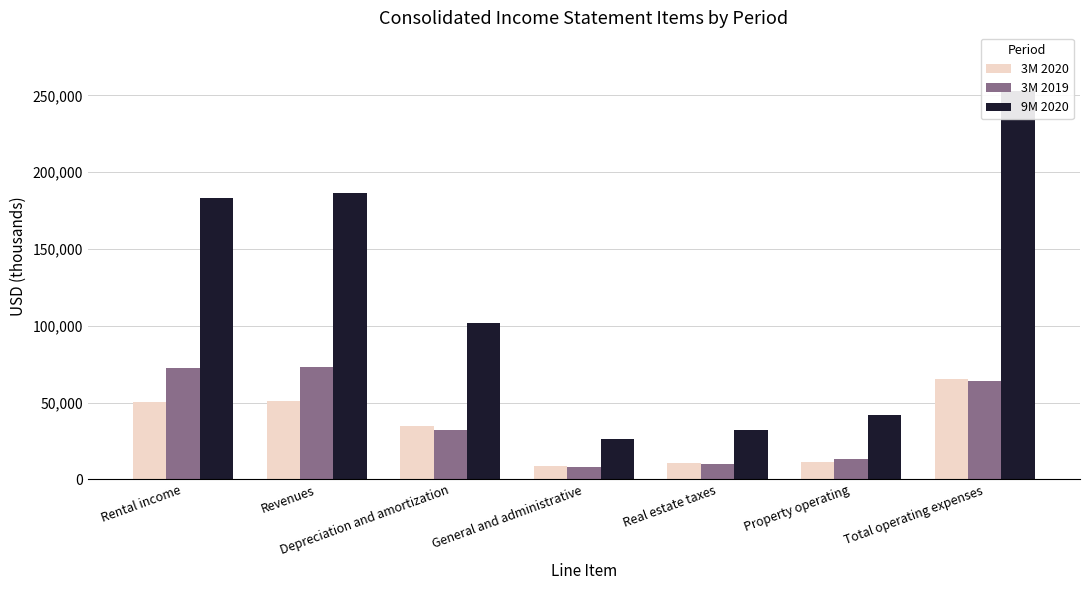

What is the difference between the highest and lowest values at Total operating expenses?

188991